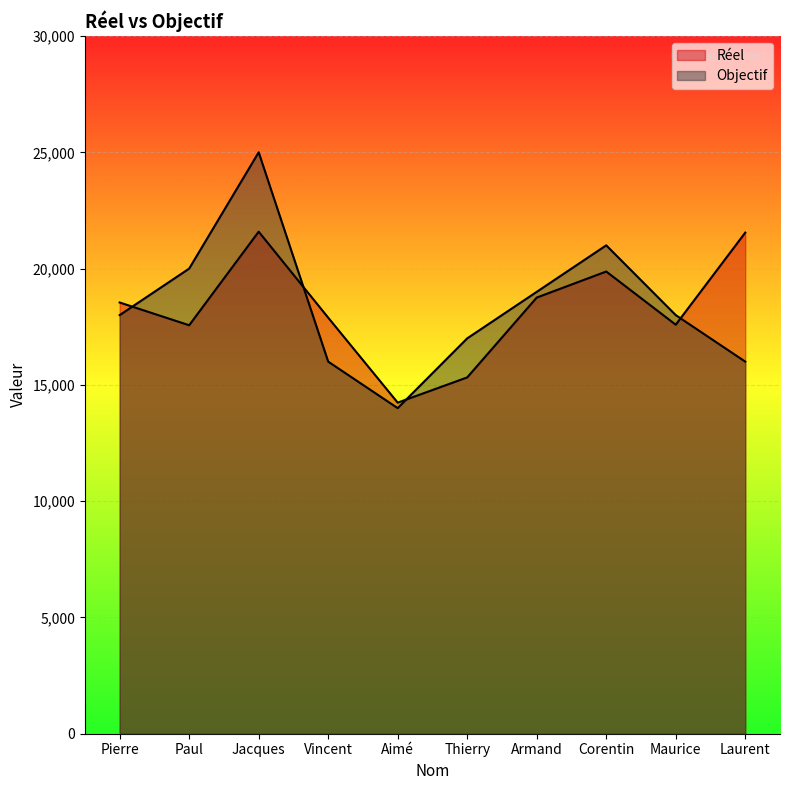

What is the minimum value for Réel?

14236